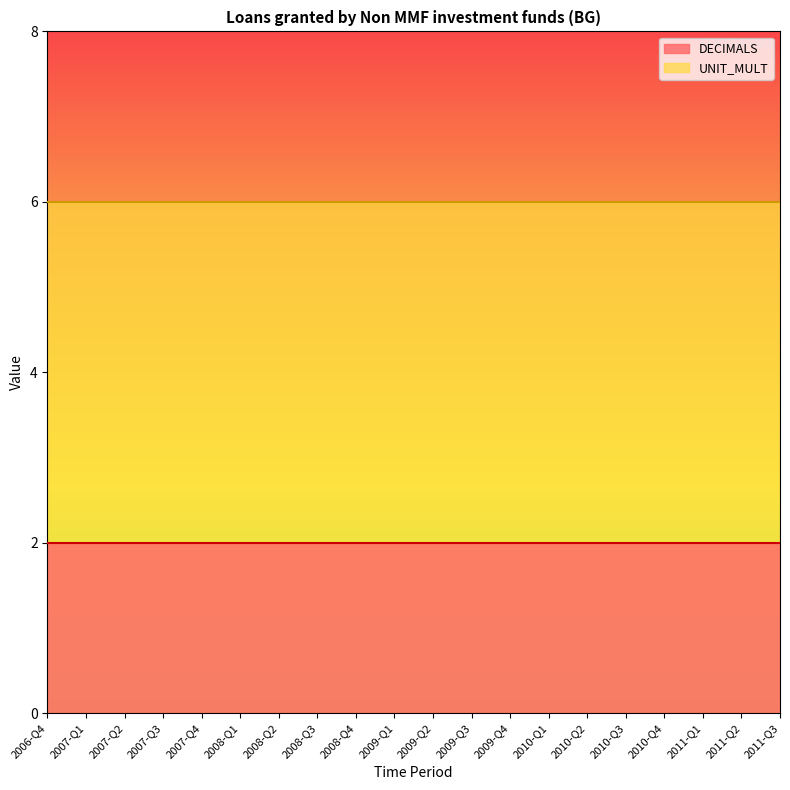

True or false: UNIT_MULT and DECIMALS intersect in this chart.

False